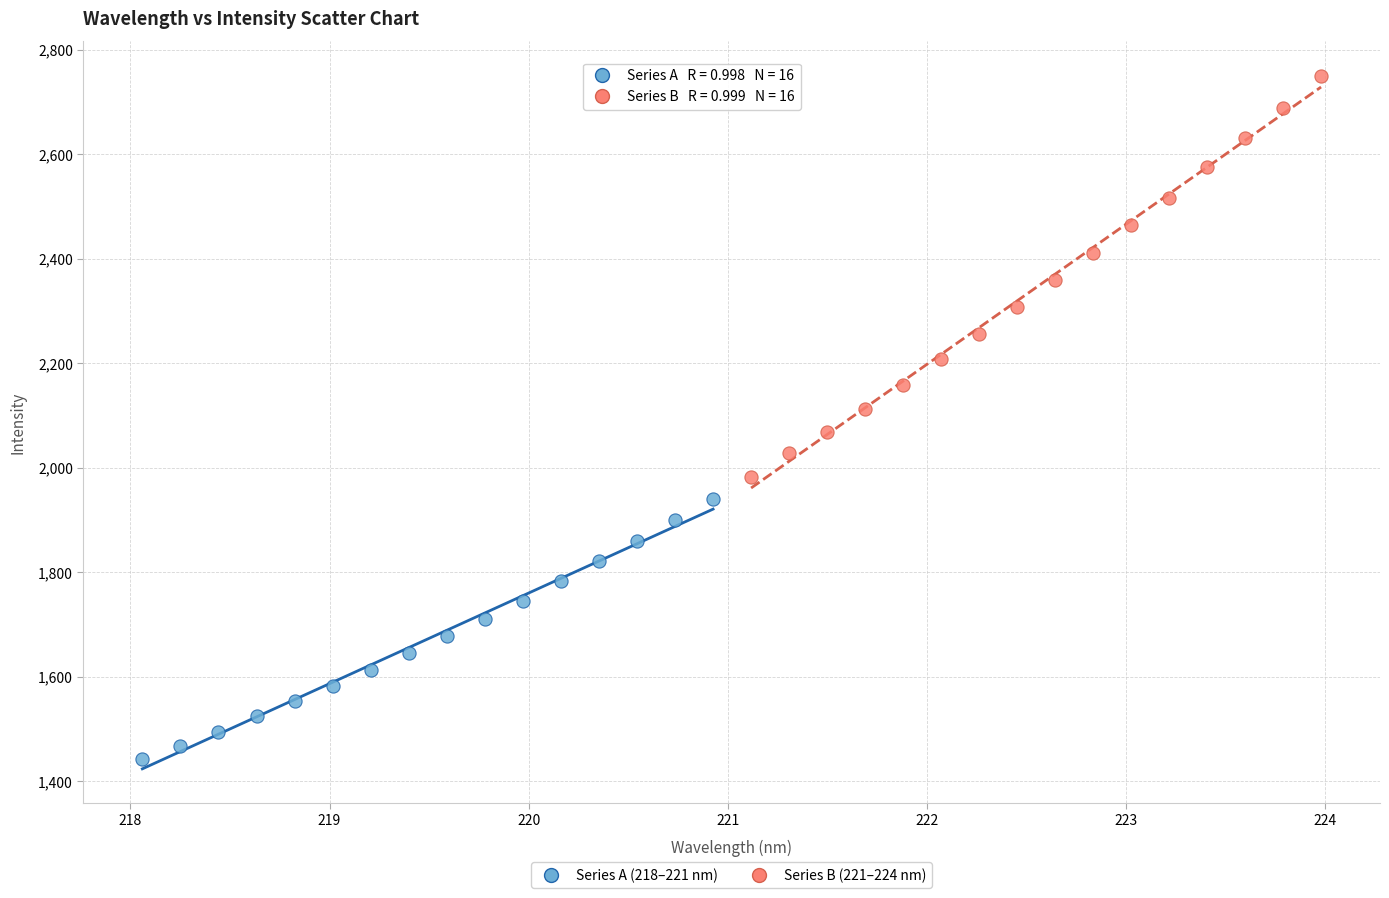

What are all the series names shown in the legend?

Series A (218–221 nm), Series B (221–224 nm)